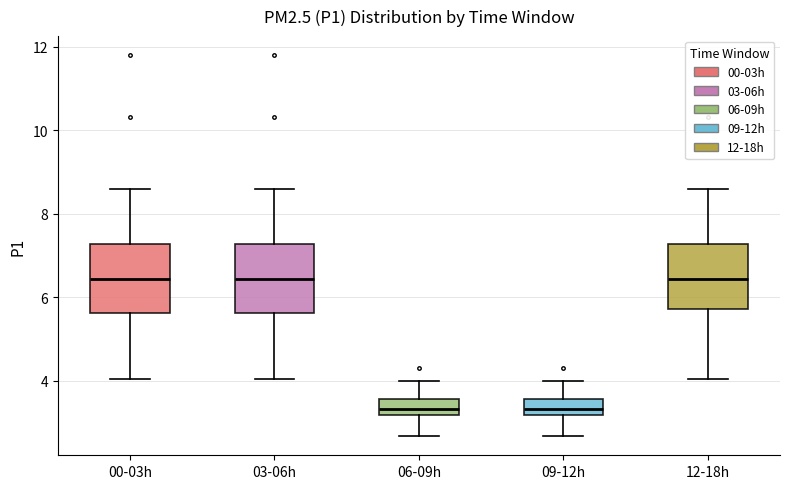

Reading left to right, transcribe this box plot: for each box, give where its median line is, the range the box spans, and where its two whiskers end, as read against the y-axis. The values are not printed on the chart, so give them approximately, as read against the axis.

00-03h: median 6.4, box 5.6 to 7.2, whiskers 4.0 to 8.6
03-06h: median 6.4, box 5.6 to 7.2, whiskers 4.0 to 8.6
06-09h: median 3.4, box 3.2 to 3.6, whiskers 2.6 to 4.0
09-12h: median 3.4, box 3.2 to 3.6, whiskers 2.6 to 4.0
12-18h: median 6.4, box 5.8 to 7.2, whiskers 4.0 to 8.6